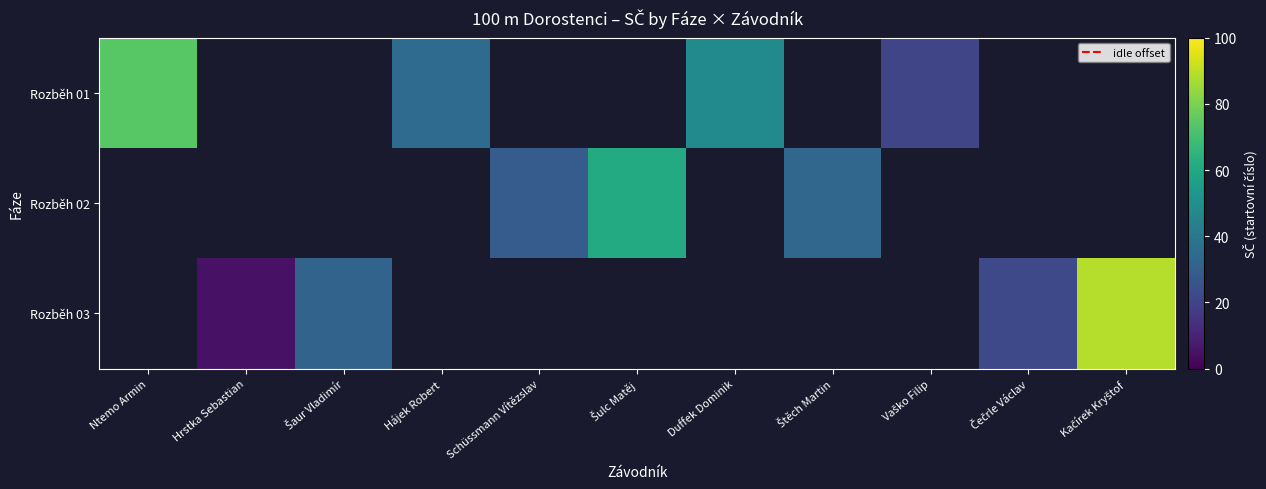

What is the maximum value shown in the chart?

89.0